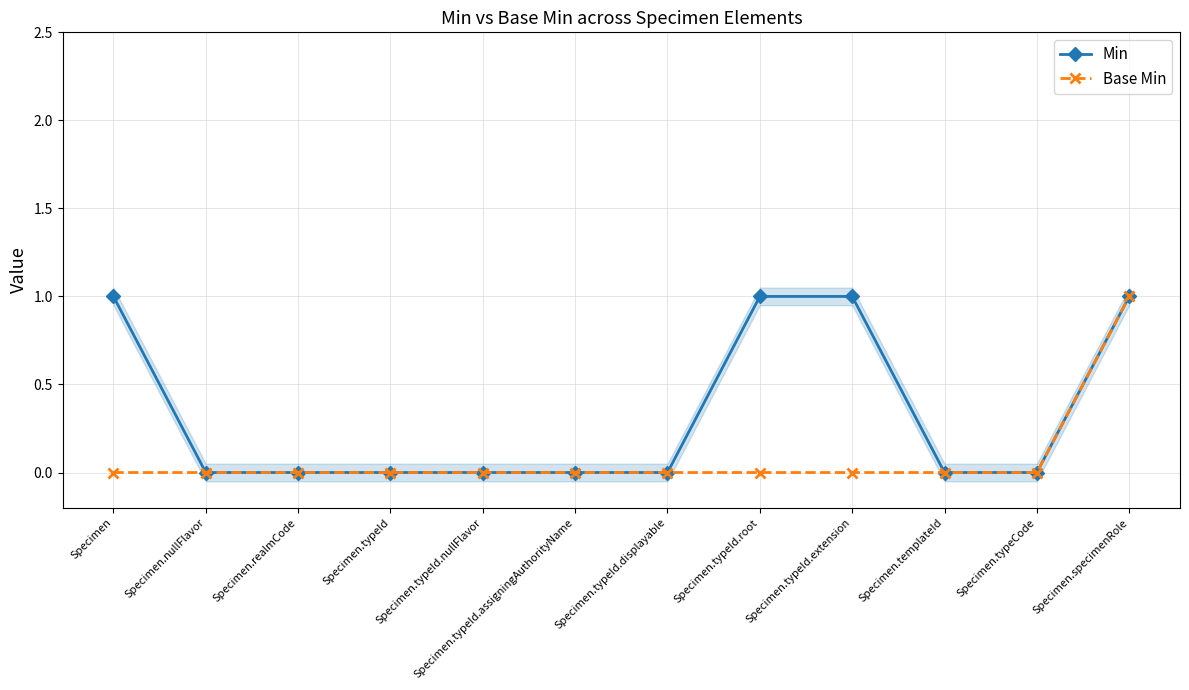

Does the chart have visible grid lines?

Yes